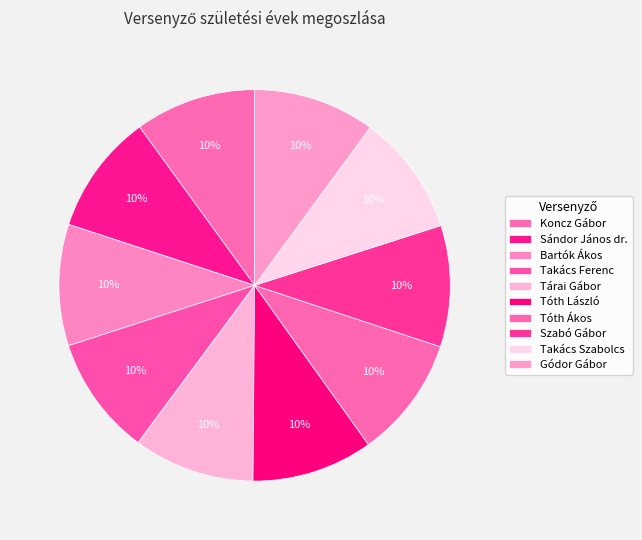

Combined, do Takács Ferenc and Sándor János dr. account for over 50%?

No